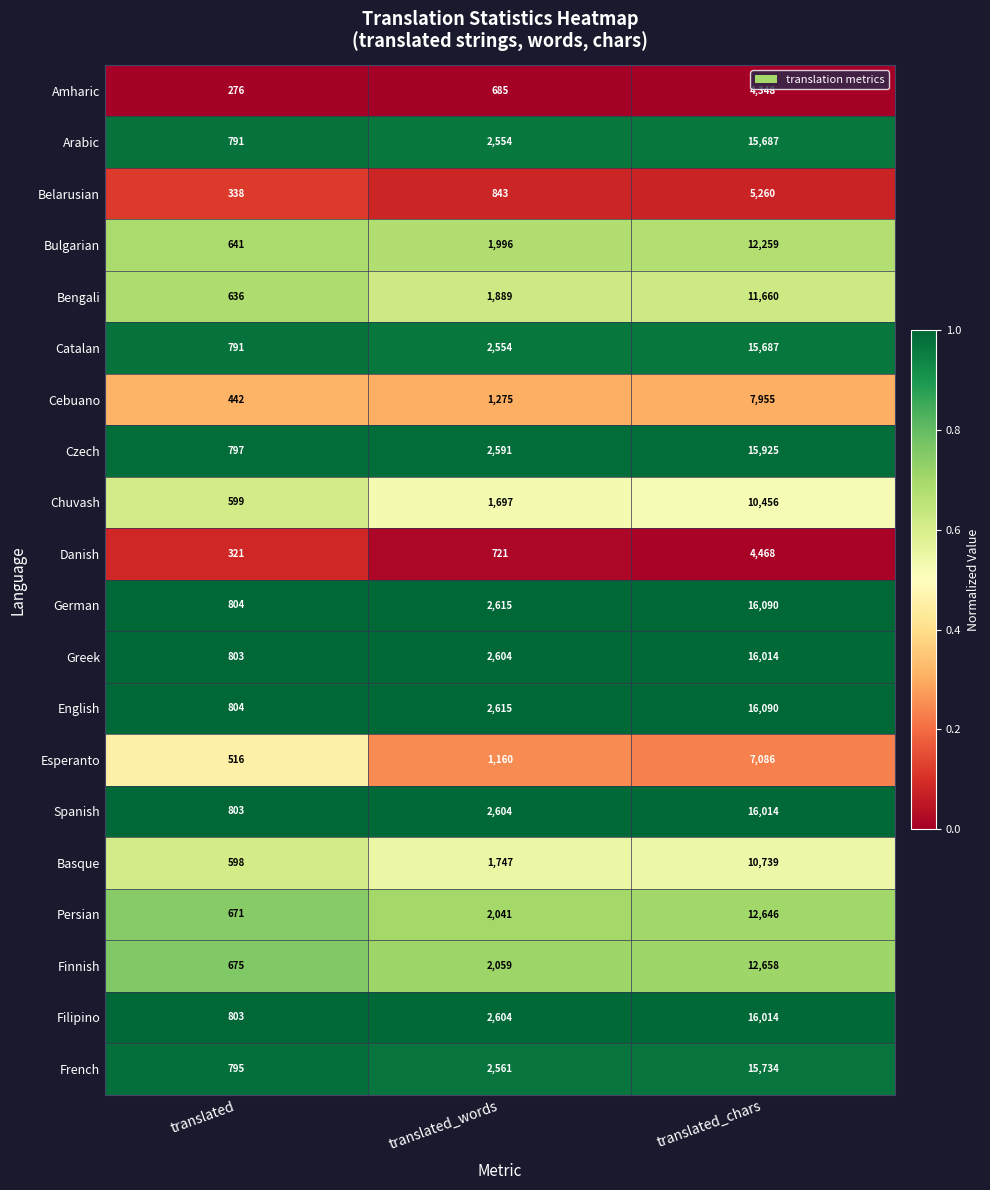

How many Bengali values are between 636 and 11660?

3